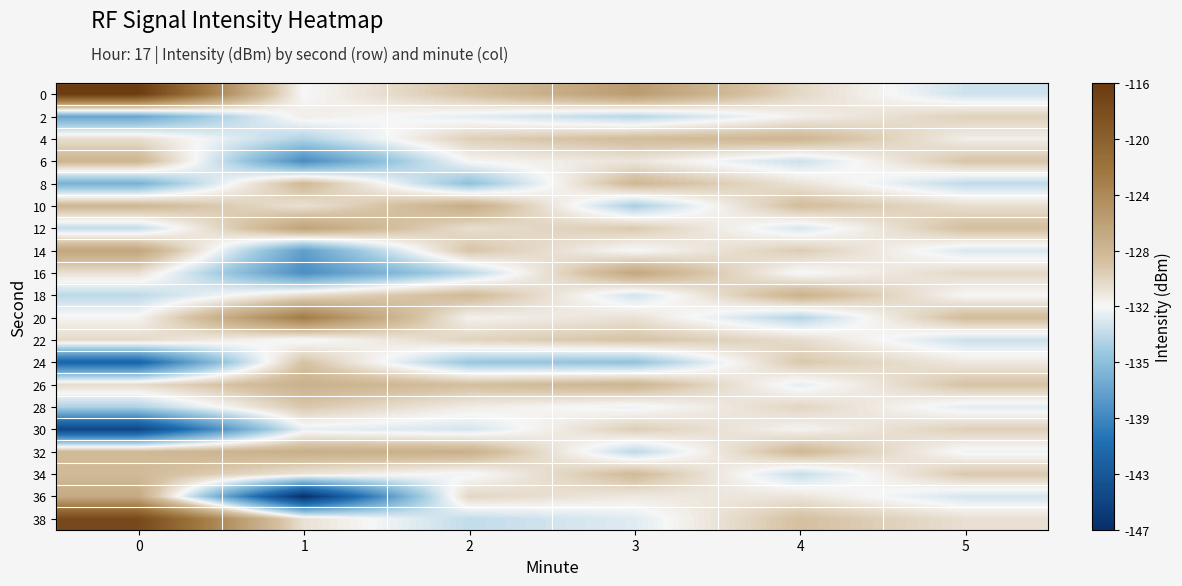

Reading right to left, list all the values displayed in this chart.

0: 5=-132.9	4=-129.8	3=-125.3	2=-128.5	1=-131.6	0=-116.2
2: 5=-129.4	4=-131.1	3=-133.7	2=-132.1	1=-131.0	0=-137.0
4: 5=-131.0	4=-127.6	3=-128.1	2=-129.3	1=-133.9	0=-130.1
6: 5=-128.7	4=-133.0	3=-130.5	2=-131.4	1=-138.9	0=-127.6
8: 5=-133.4	4=-130.4	3=-127.8	2=-135.2	1=-127.9	0=-136.3
10: 5=-130.1	4=-128.2	3=-134.2	2=-126.8	1=-130.3	0=-127.7
12: 5=-128.3	4=-132.6	3=-129.0	2=-130.1	1=-126.0	0=-133.3
14: 5=-132.5	4=-129.1	3=-131.6	2=-128.7	1=-137.6	0=-126.2
16: 5=-129.8	4=-131.7	3=-126.4	2=-133.6	1=-138.7	0=-130.2
18: 5=-131.5	4=-127.3	3=-132.8	2=-127.9	1=-130.1	0=-133.5
20: 5=-128.1	4=-133.8	3=-130.3	2=-131.2	1=-122.6	0=-131.3
22: 5=-133.0	4=-130.0	3=-128.6	2=-129.5	1=-131.8	0=-129.9
24: 5=-130.7	4=-128.9	3=-135.1	2=-134.8	1=-128.6	0=-141.9
26: 5=-128.6	4=-132.1	3=-127.5	2=-128.3	1=-127.2	0=-130.0
28: 5=-132.2	4=-129.6	3=-131.9	2=-130.9	1=-128.9	0=-134.0
30: 5=-129.3	4=-131.3	3=-129.2	2=-132.7	1=-132.0	0=-144.8
32: 5=-131.8	4=-127.8	3=-133.5	2=-127.1	1=-127.0	0=-127.9
34: 5=-128.9	4=-133.2	3=-128.0	2=-131.8	1=-130.5	0=-127.9
36: 5=-132.7	4=-130.5	3=-130.7	2=-129.7	1=-146.9	0=-126.6
38: 5=-130.2	4=-128.4	3=-132.3	2=-133.3	1=-130.3	0=-117.6